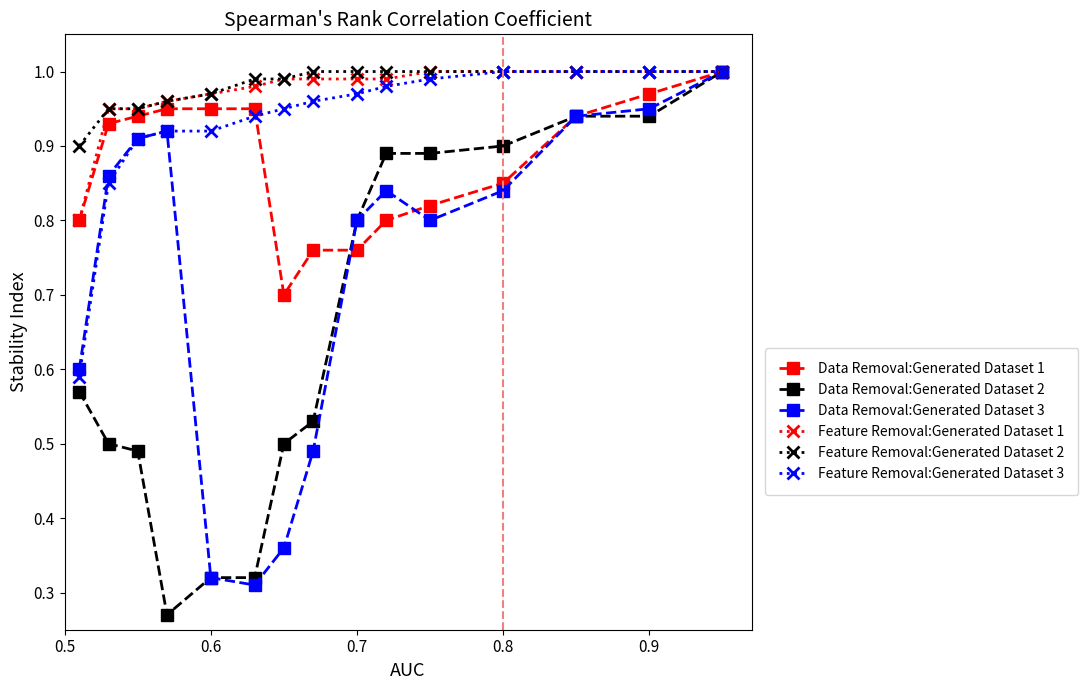

What are all the series names shown in the legend?

Data Removal:Generated Dataset 1, Data Removal:Generated Dataset 2, Data Removal:Generated Dataset 3, Feature Removal:Generated Dataset 1, Feature Removal:Generated Dataset 2, Feature Removal:Generated Dataset 3